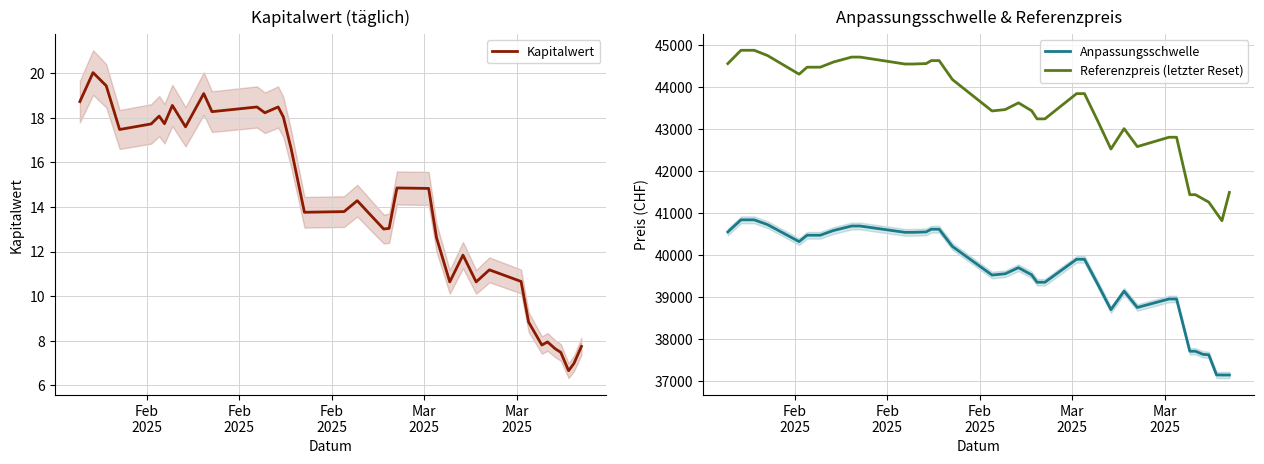

What is the lowest value of the Referenzpreis (letzter Reset) series?

40813.6